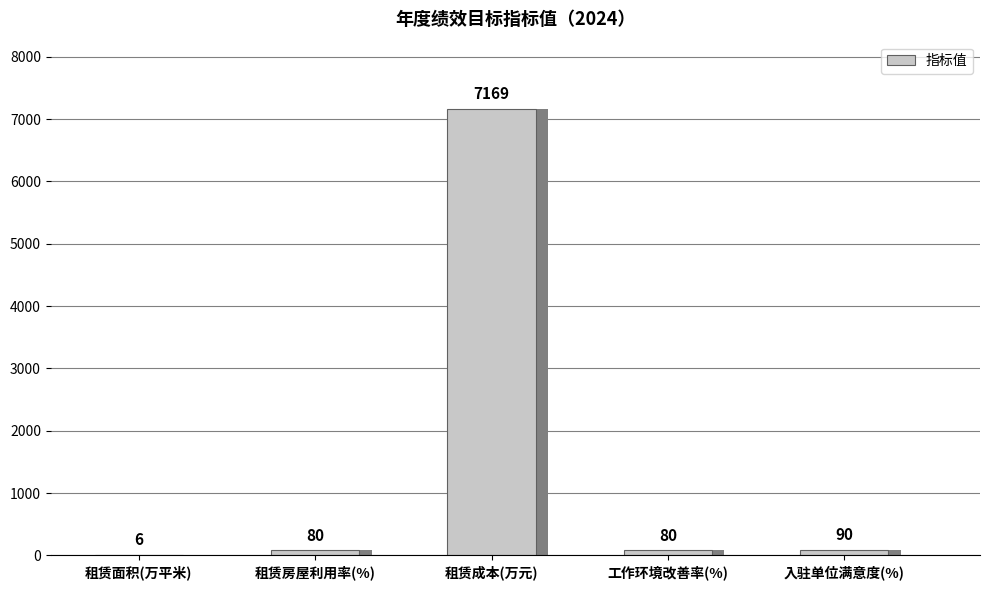

What is the difference between the second highest and second lowest values?

10